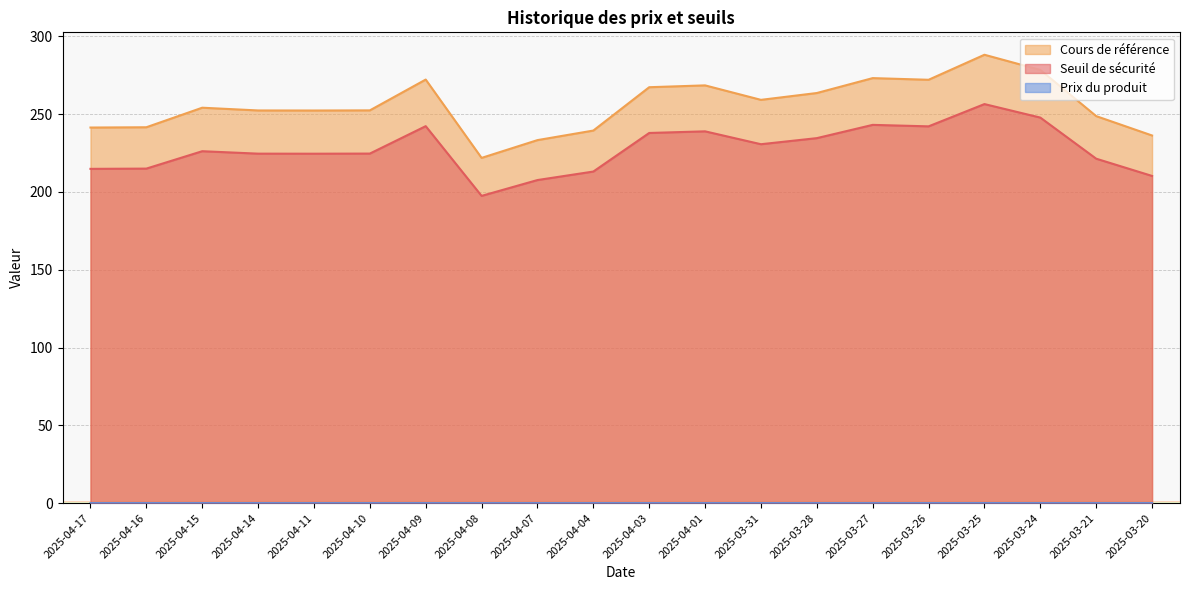

Reading right to left, extract all data points from this chart.

Seuil de sécurité: 210.3	221.4	247.8	256.4	242.1	243.1	234.6	230.7	238.9	237.9	213.1	207.6	197.5	242.3	224.6	224.6	224.6	226.2	215.0	214.8
Cours de référence: 236.3	248.7	278.4	288.1	272.1	273.1	263.6	259.2	268.5	267.3	239.4	233.3	221.9	272.2	252.4	252.3	252.3	254.1	241.6	241.4
Prix du produit: 0.0	0.0	0.0	0.0	0.0	0.0	0.0	0.0	0.0	0.0	0.0	0.0	0.0	0.0	0.0	0.0	0.0	0.0	0.0	0.0